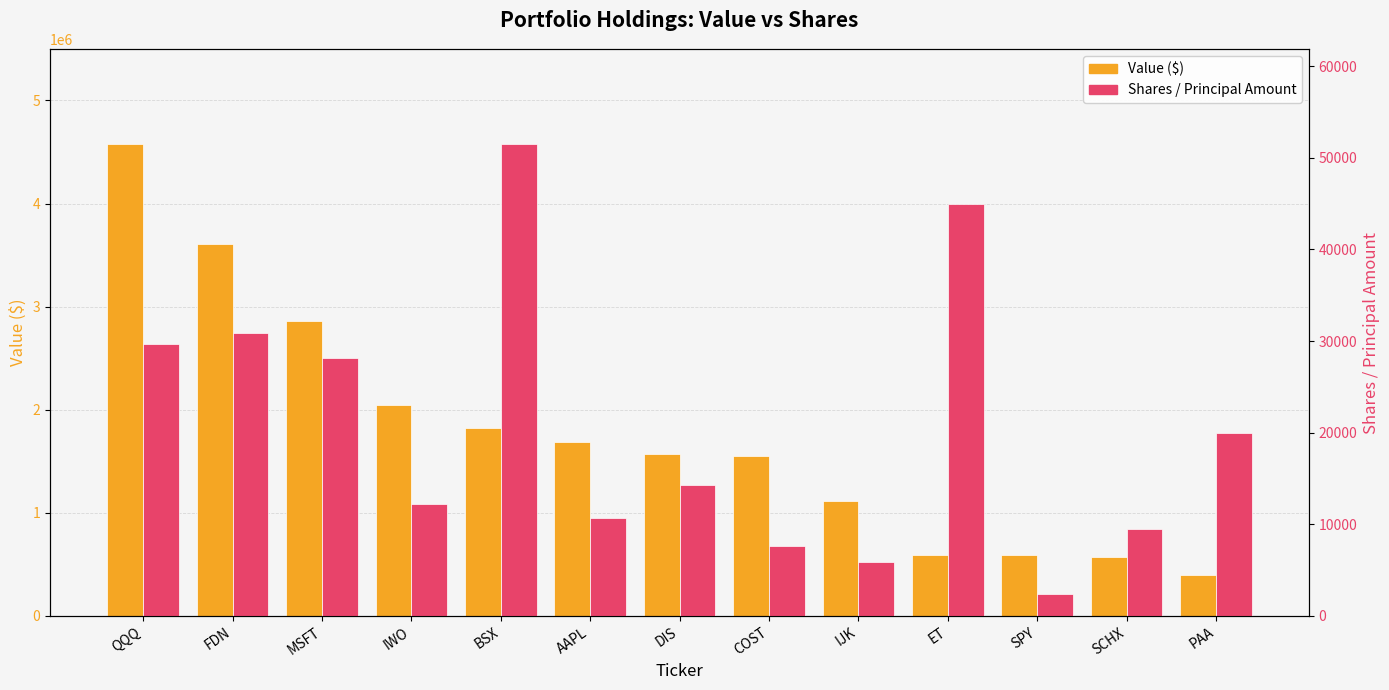

At which category is the sum across all series the highest?

QQQ